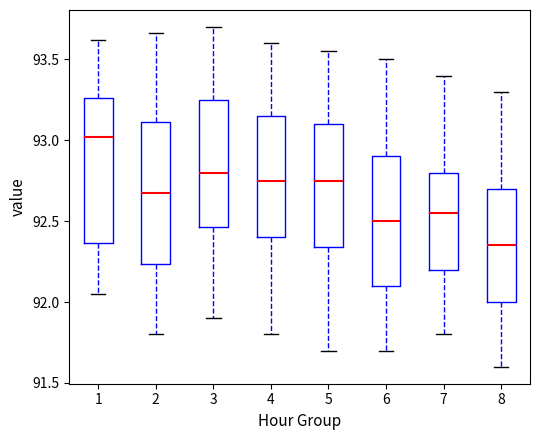

Where is the upper edge of the box at x = 4 on the y-axis? The values are not printed on the chart, so give them approximately, as read against the axis.

93.15